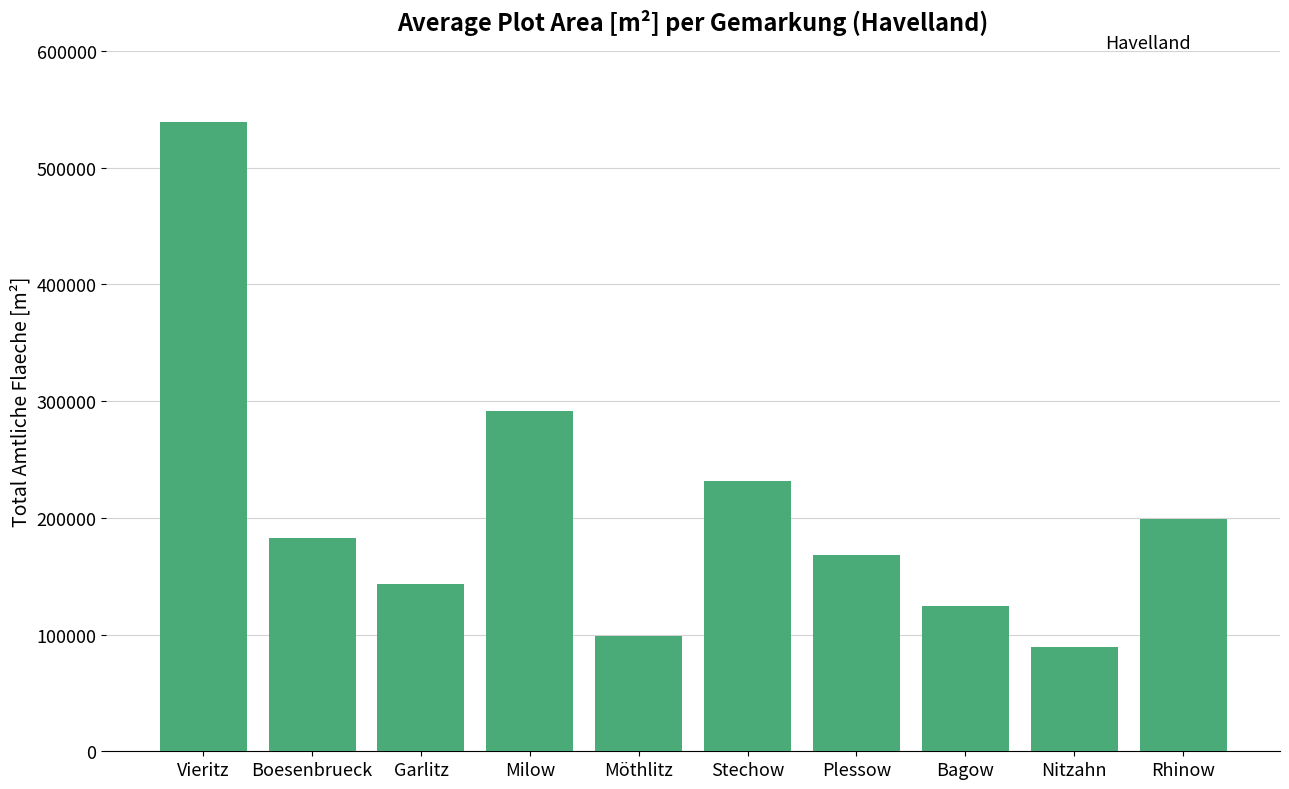

How many bars are there in total?

10